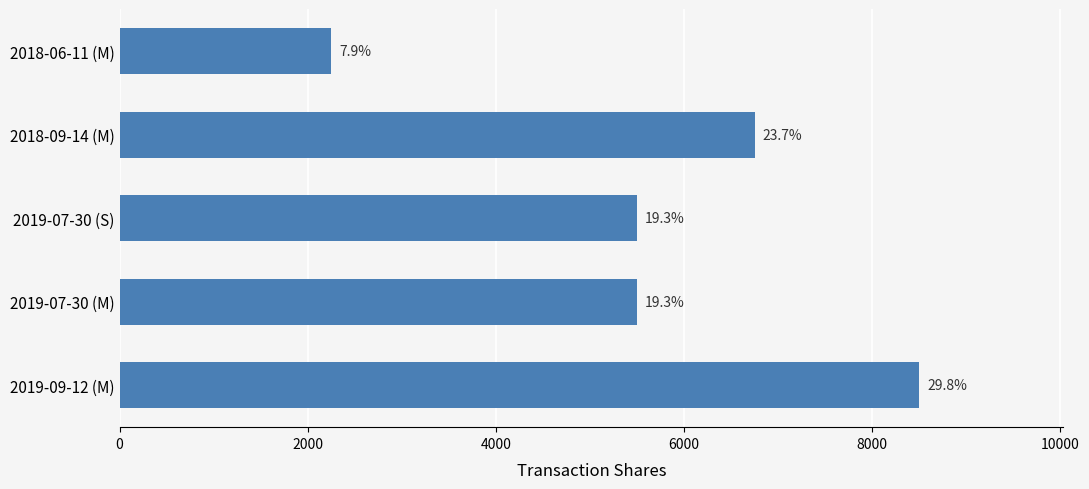

Does the chart contain any negative values?

No